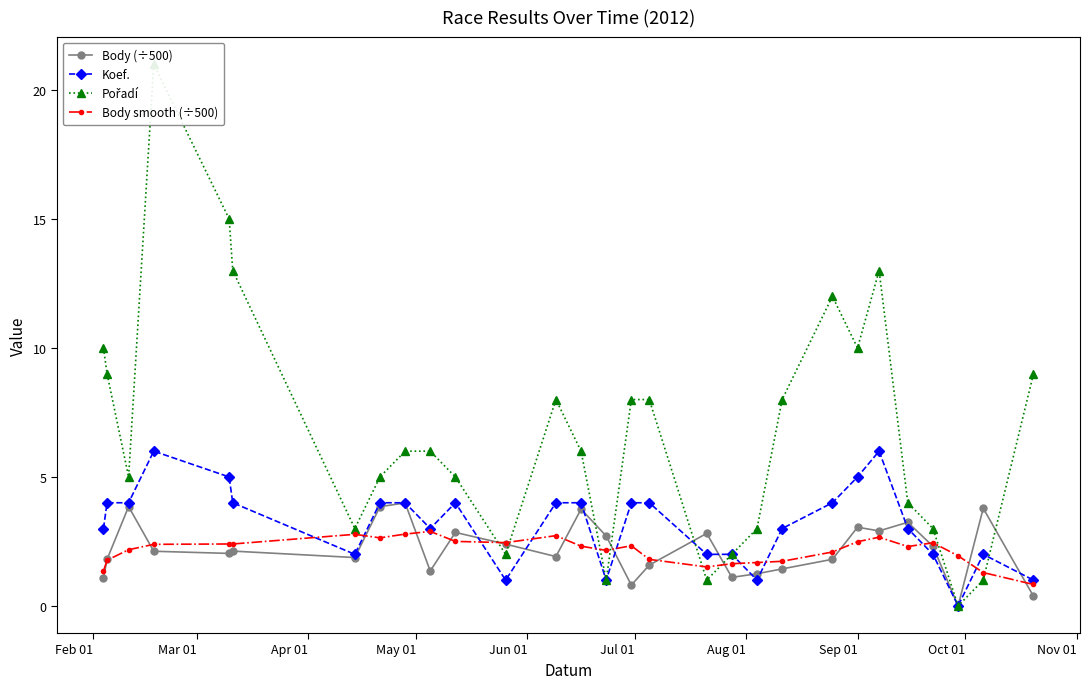

What is the average value of the Body (÷500) series?

2.2